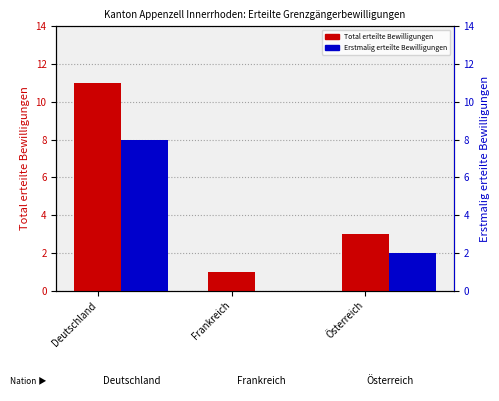

Rank the series by their maximum value, from lowest to highest.

Erstmalig erteilte Bewilligungen, Total erteilte Bewilligungen